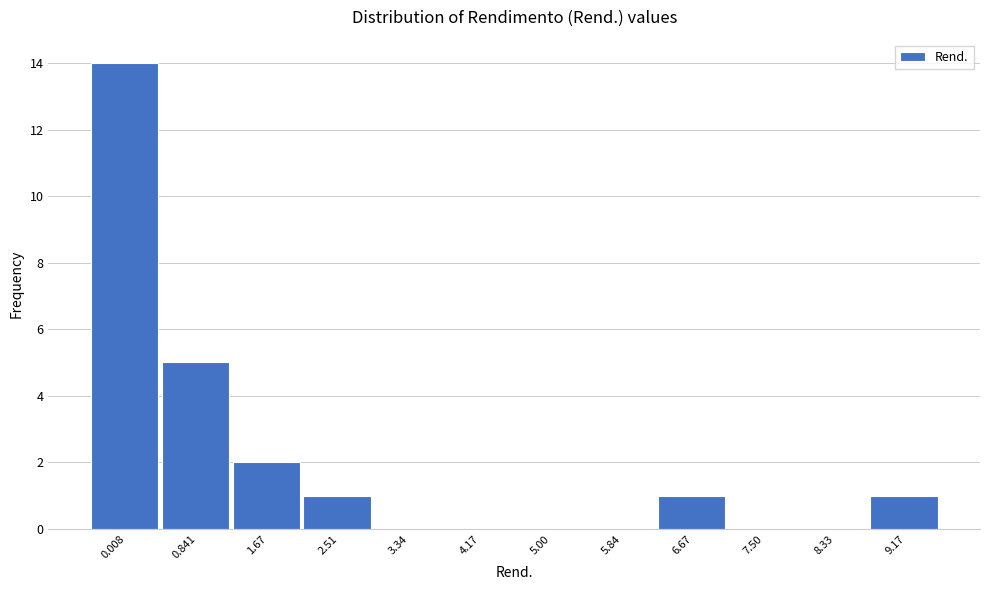

Reading left to right, transcribe all the data shown in this chart.

0.008=14	0.841=5	1.67=2	2.51=1	3.34=0	4.17=0	5.00=0	5.84=0	6.67=1	7.50=0	8.33=0	9.17=1